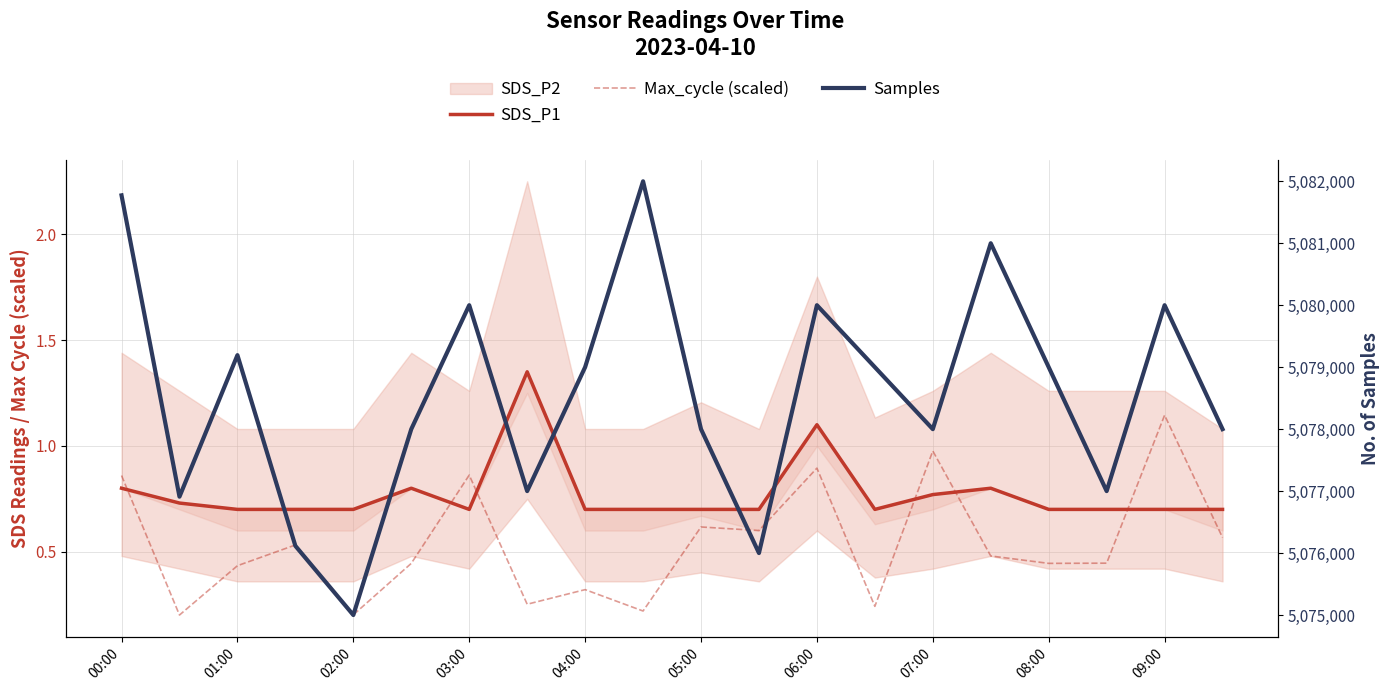

Is it true that Max_cycle (scaled) equals 0.9 at 06:00?

True